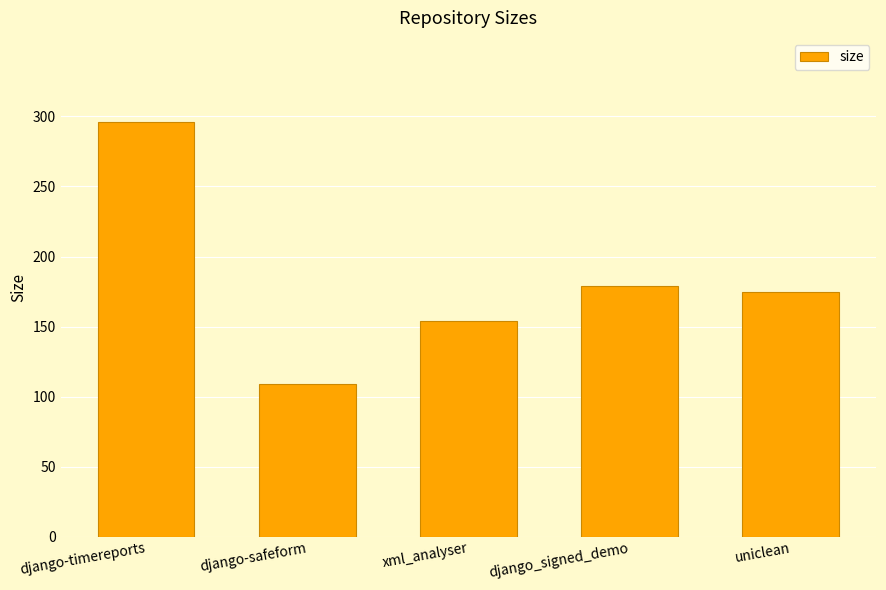

What is the value of the 5th bar from the left?

175